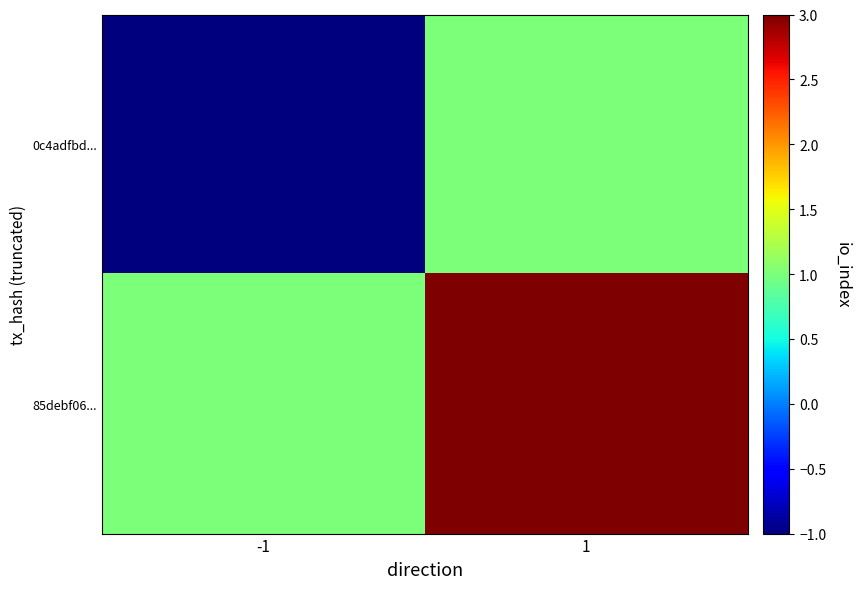

Reading left to right, list all the values displayed in this chart.

0c4adfbd...: -1=-1	1=1
85debf06...: -1=1	1=3